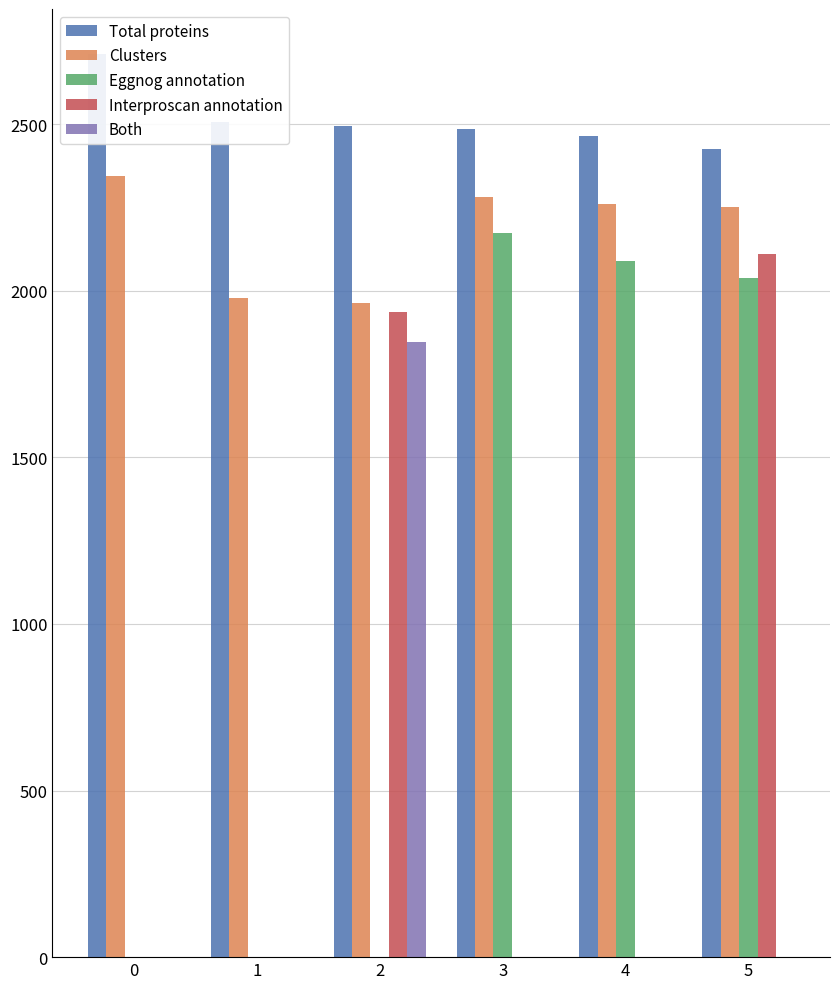

What are all the series names shown in the legend?

Total proteins, Clusters, Eggnog annotation, Interproscan annotation, Both